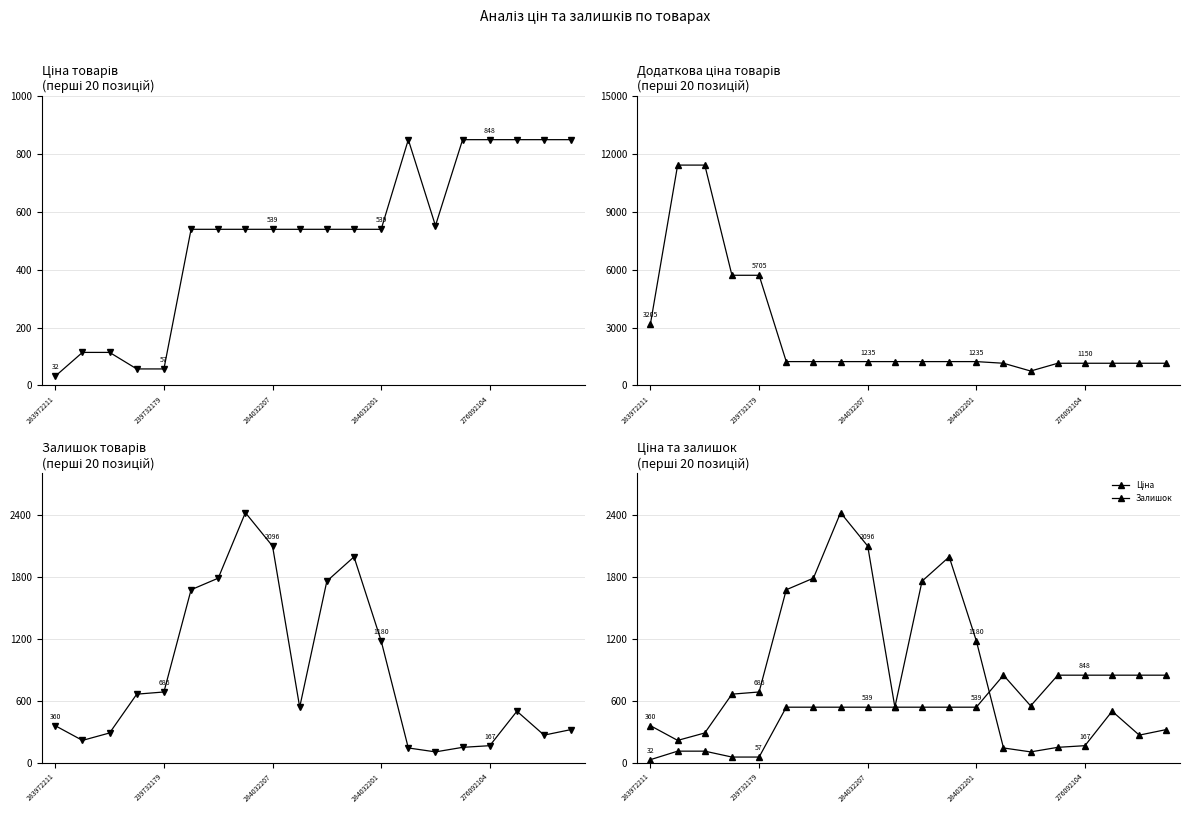

List the series in order of their peak value, highest first.

Доп. ціна, Залишок, Ціна